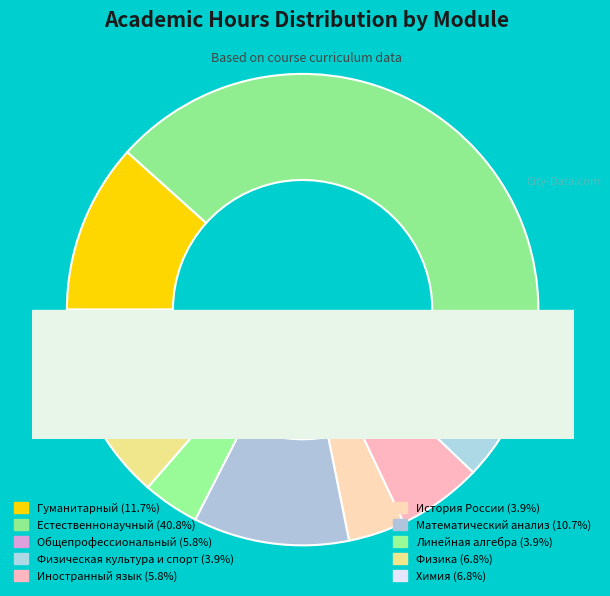

Is it true that Физика is 2% of the pie?

False